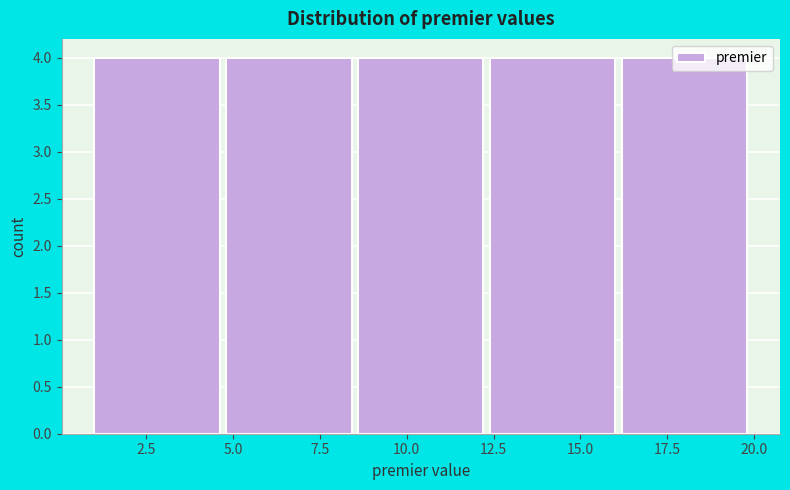

Reading left to right, transcribe this chart: for each bar, give the range it covers on the x-axis and its height. Neither the bar edges nor the heights are printed on the chart, so give them approximately, as read against the axes.

1.0 to 4.8: 4
4.8 to 8.6: 4
8.6 to 12.4: 4
12.4 to 16.2: 4
16.2 to 20.0: 4